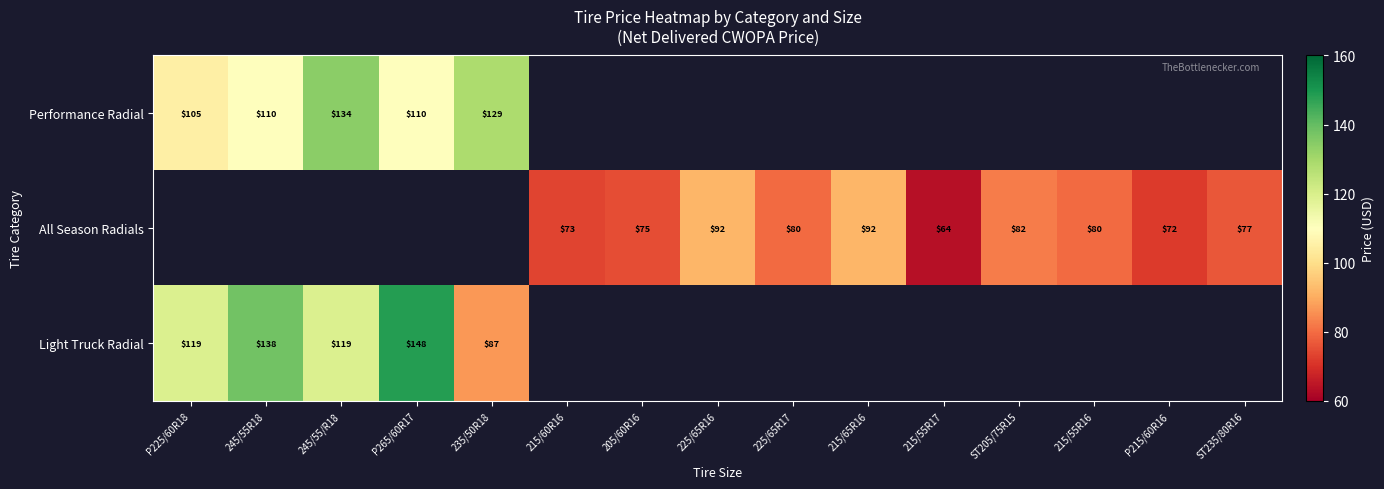

What is the sum of the Performance Radial values at P265/60R17 and P225/60R18?

215